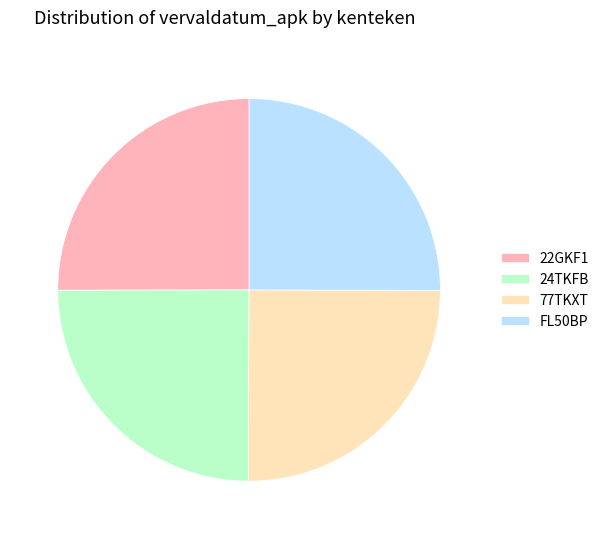

True or false: 77TKXT accounts for 25% of the total.

True